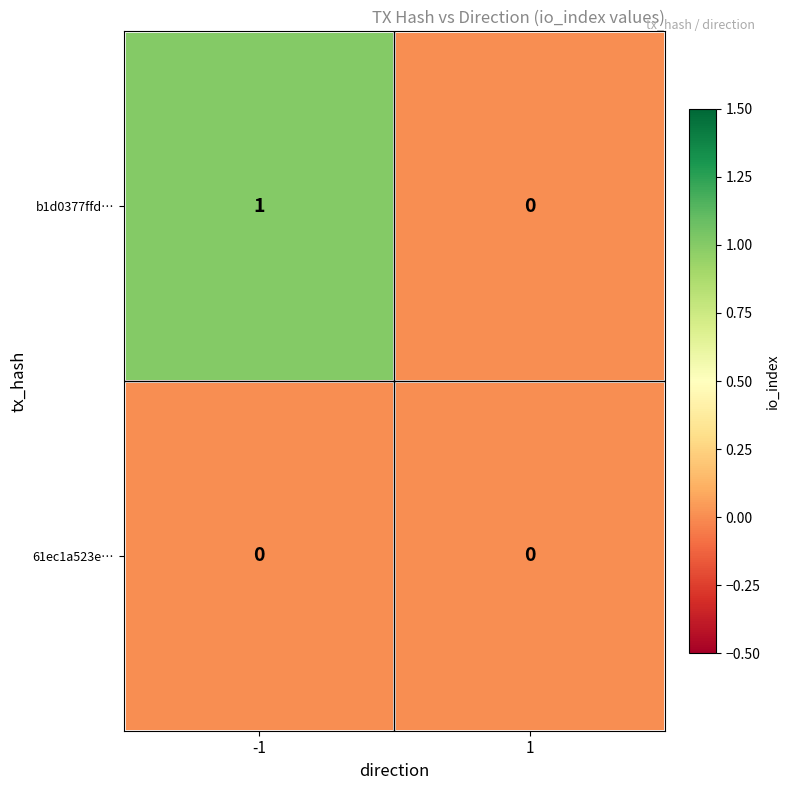

What is the greatest value displayed?

1